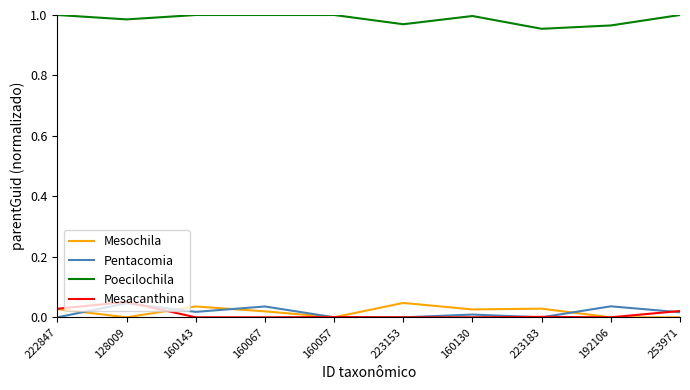

Which category has the highest value in the Mesacanthina series?

128009